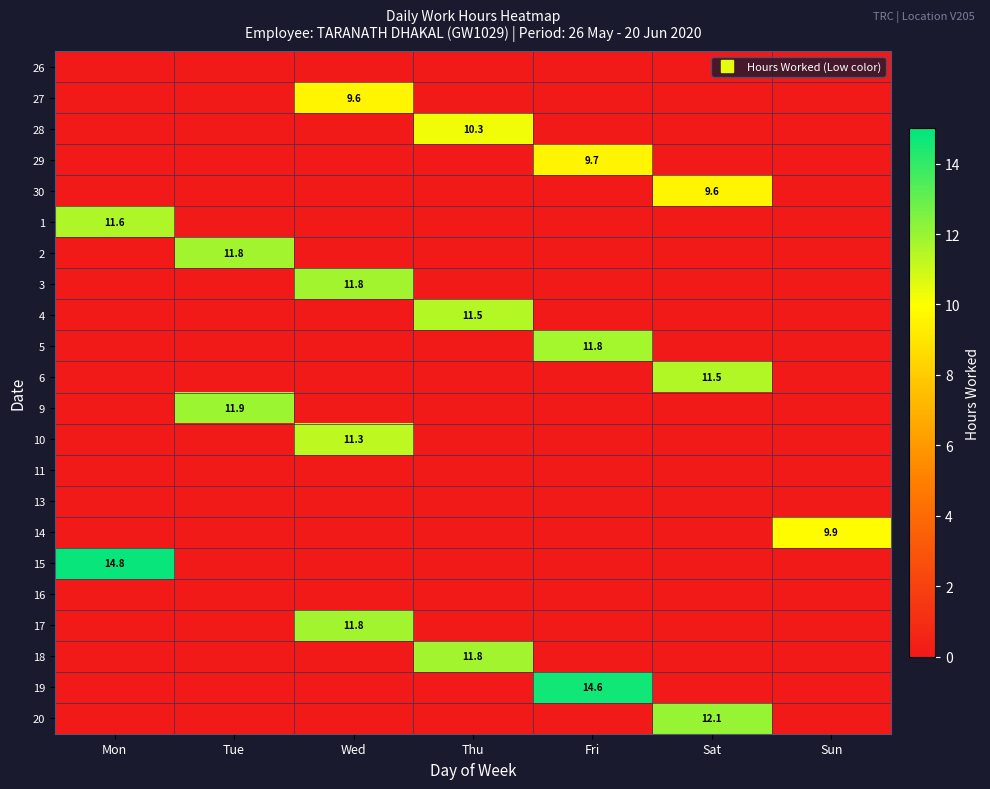

What is the spread (max minus min) of values at Thu?

11.8